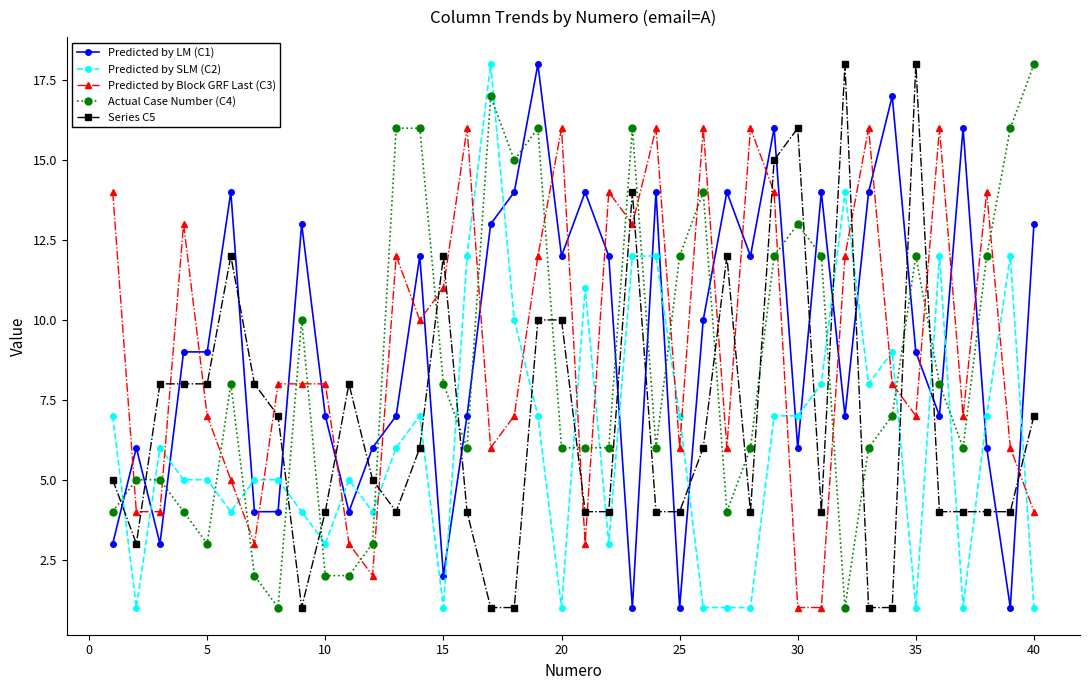

What is the minimum value shown in the chart?

1